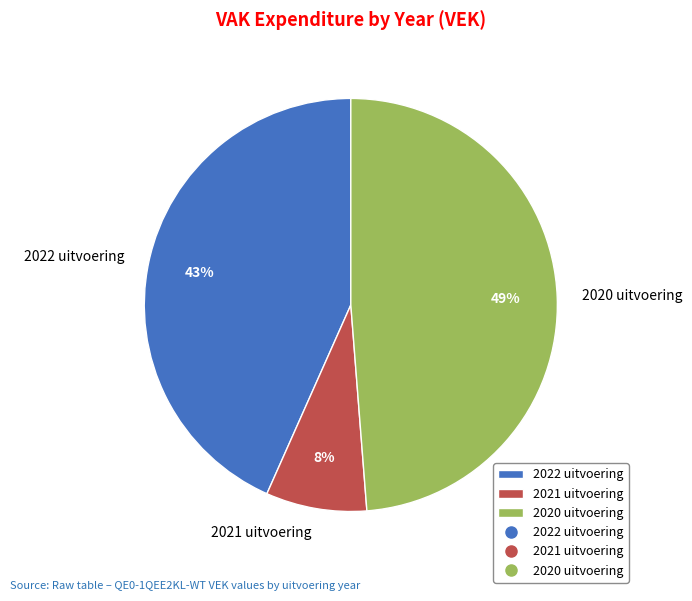

Is there a majority slice in this chart?

No